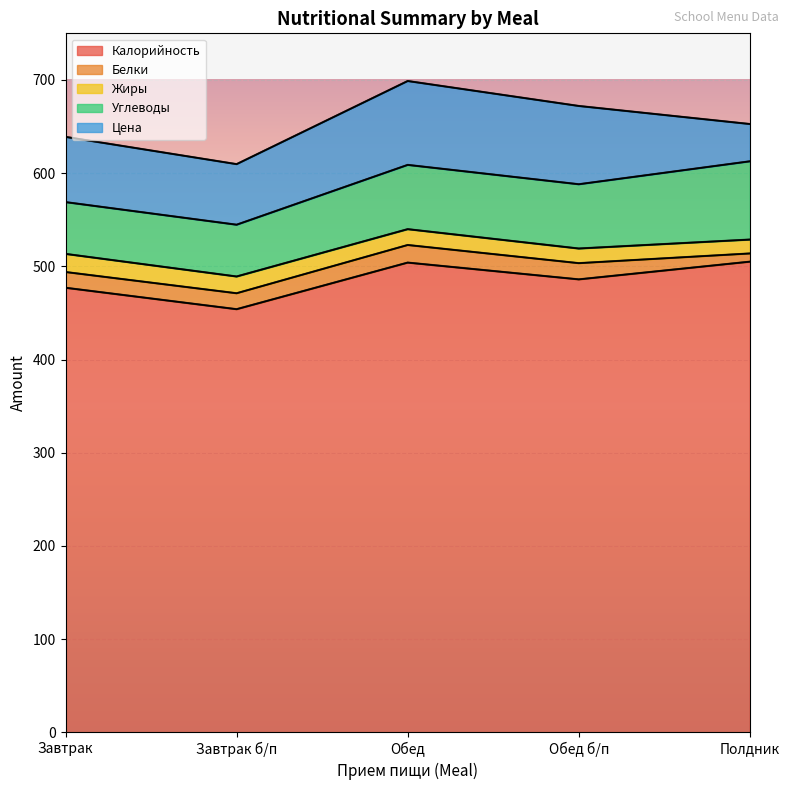

What is the difference between the second highest and minimum values in the Жиры series?

3.1